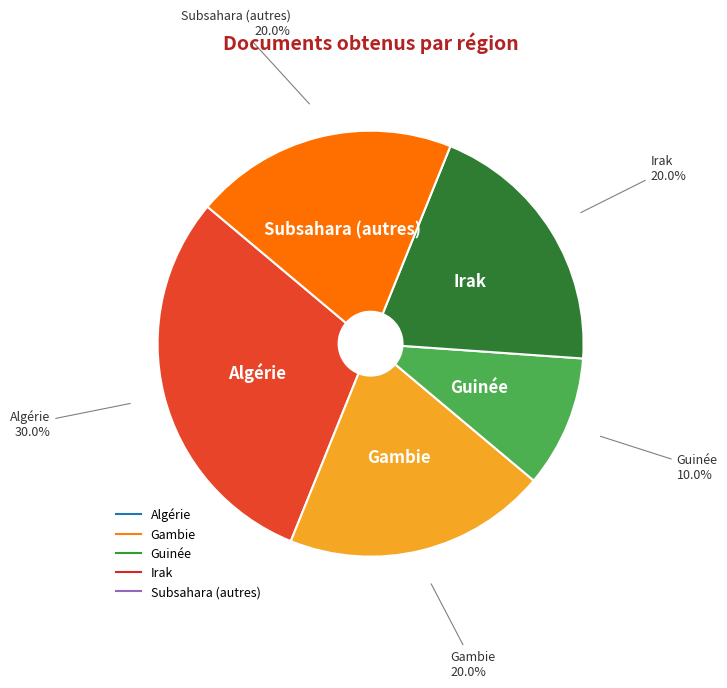

Does any single category account for the majority?

No